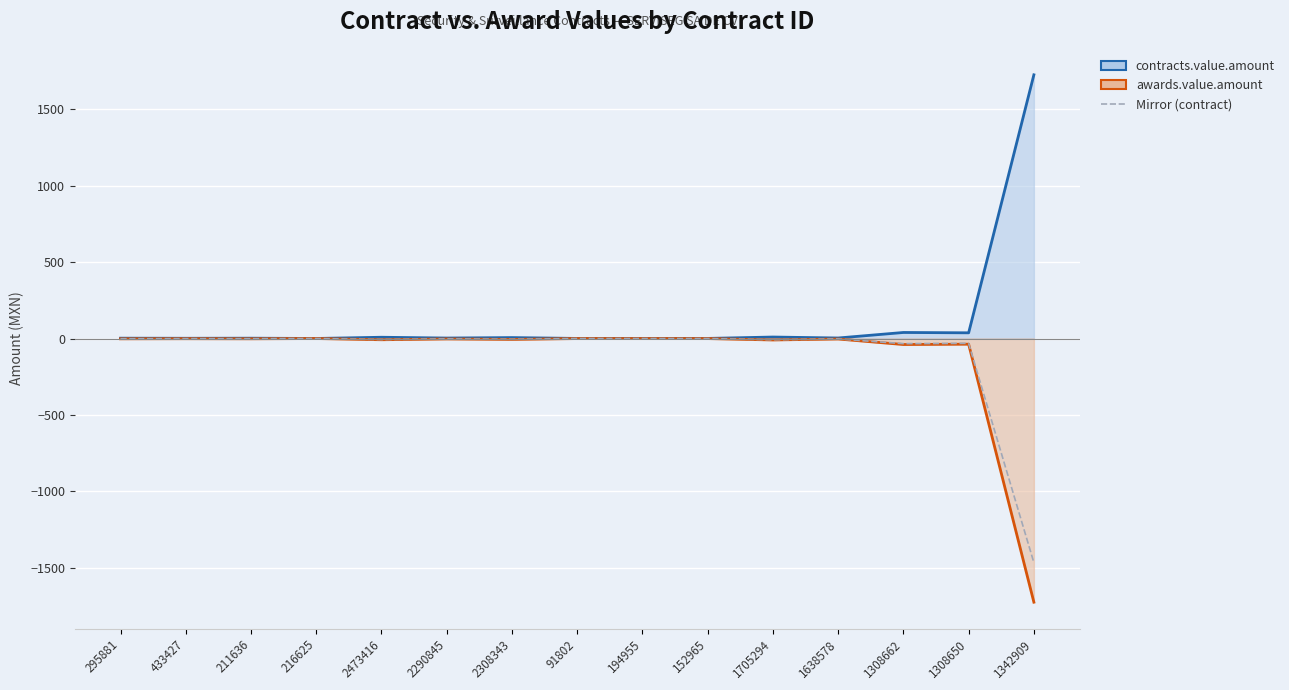

Where is the first local minimum for Mirror (contract)?

211636